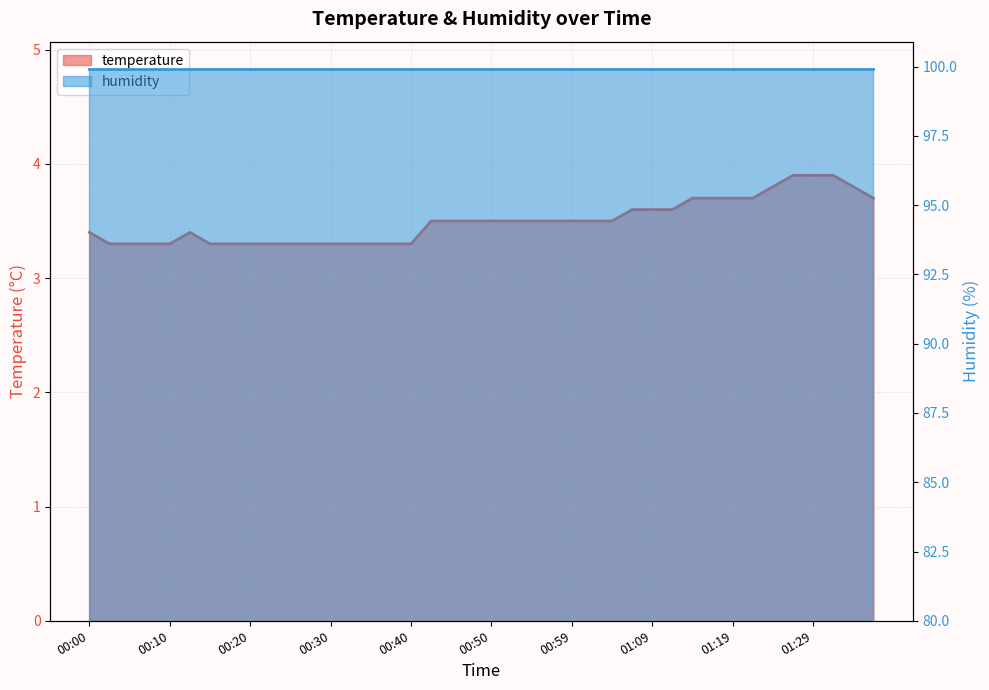

Reading left to right, transcribe all the data shown in this chart.

3.4	3.3	3.3	3.3	3.3	3.4	3.3	3.3	3.3	3.3	3.3	3.3	3.3	3.3	3.3	3.3	3.3	3.5	3.5	3.5	3.5	3.5	3.5	3.5	3.5	3.5	3.5	3.6	3.6	3.6	3.7	3.7	3.7	3.7	3.8	3.9	3.9	3.9	3.8	3.7